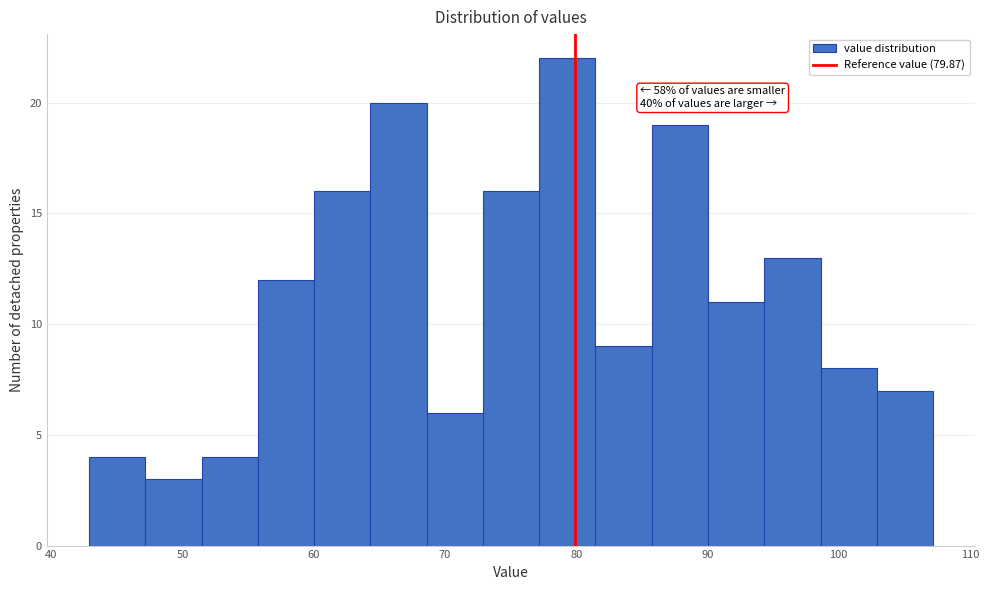

Which range on the x-axis has the tallest bar?

77 to 81